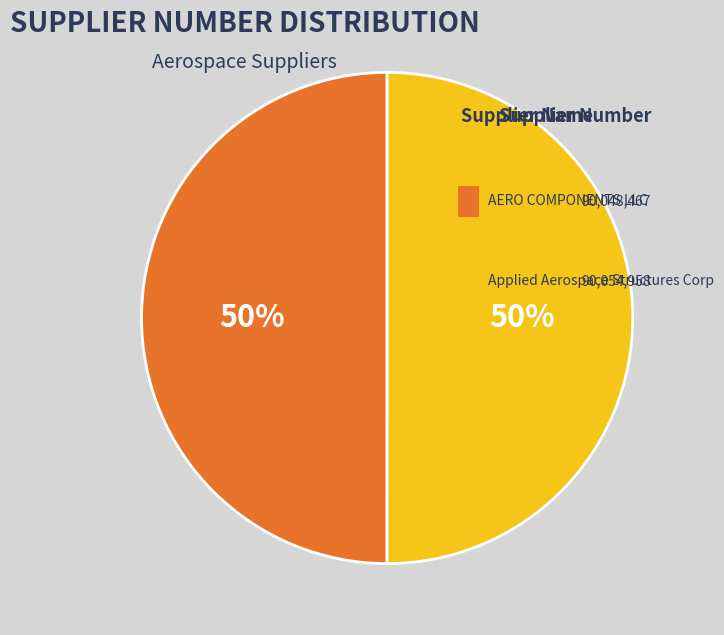

The Applied Aerospace Structures Corp slice represents 44% of the pie. True or false?

False